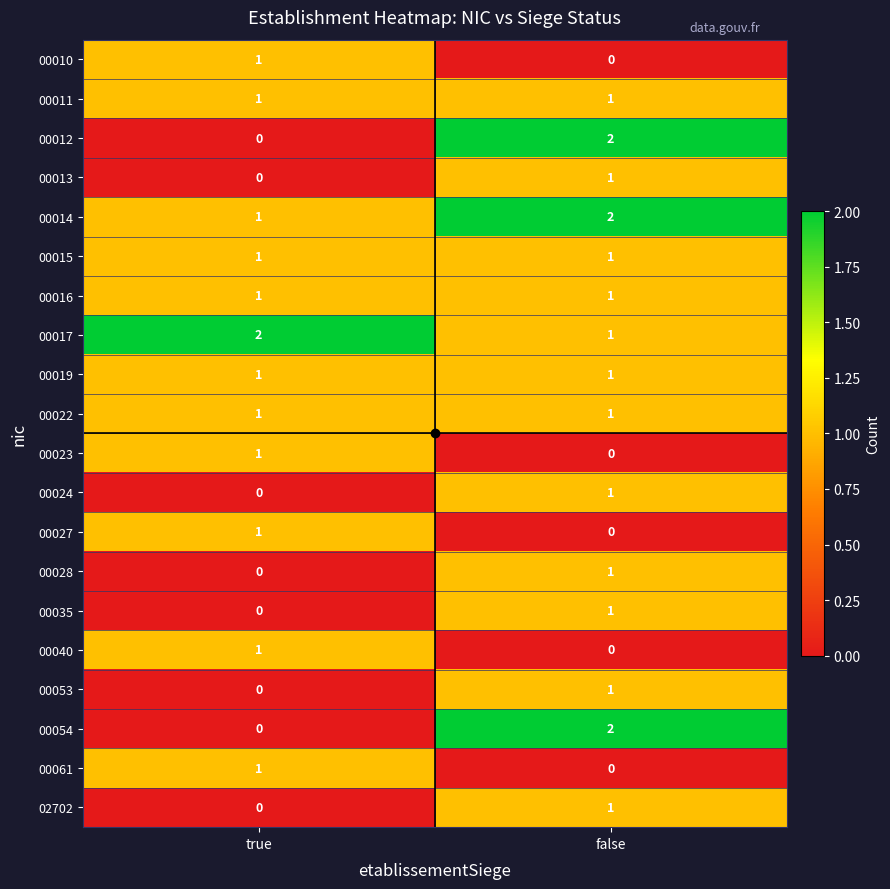

Count the number of categories in the chart.

2